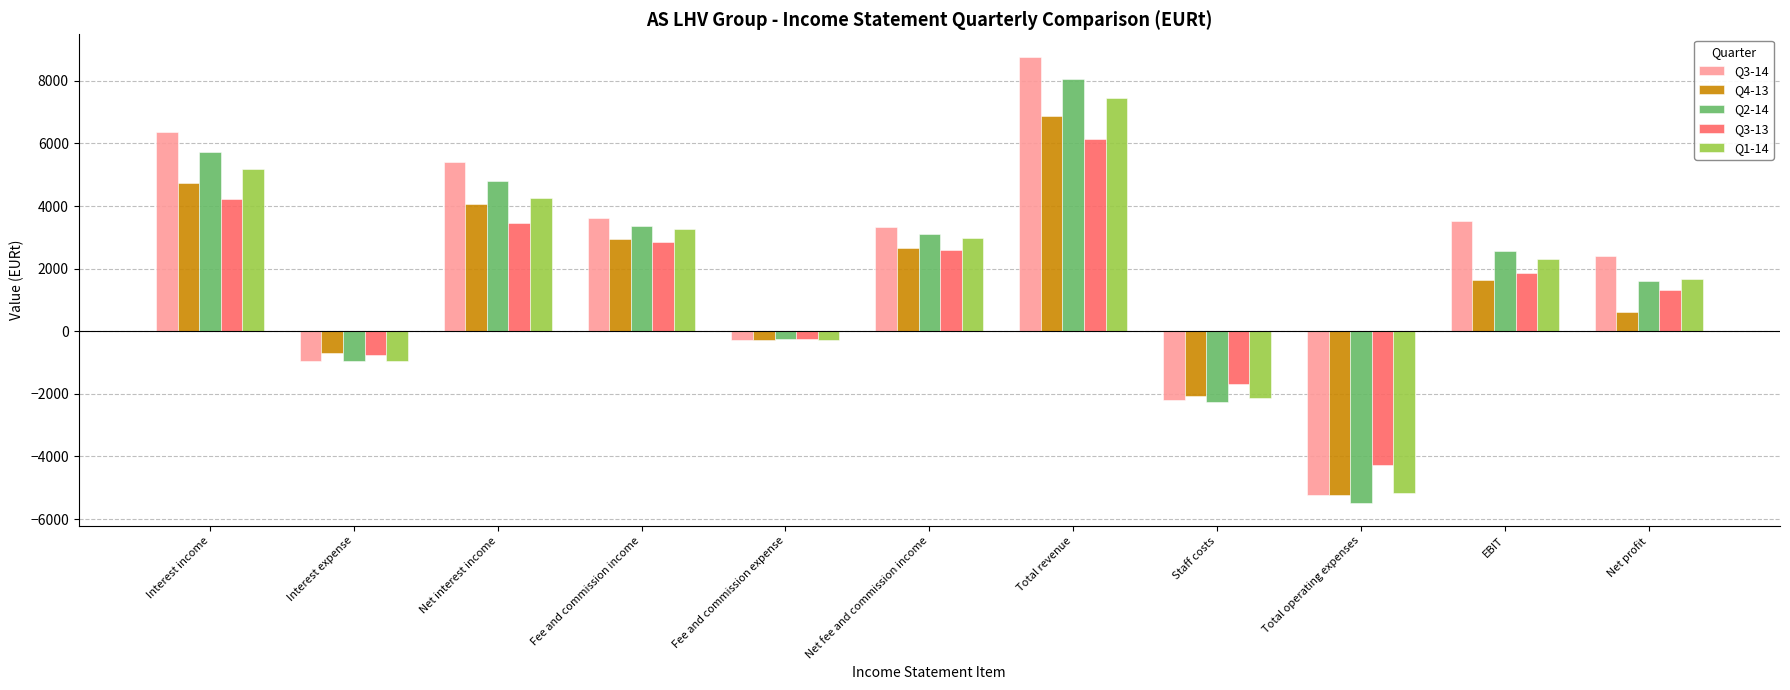

Which series has the widest spread of values?

Q3-14